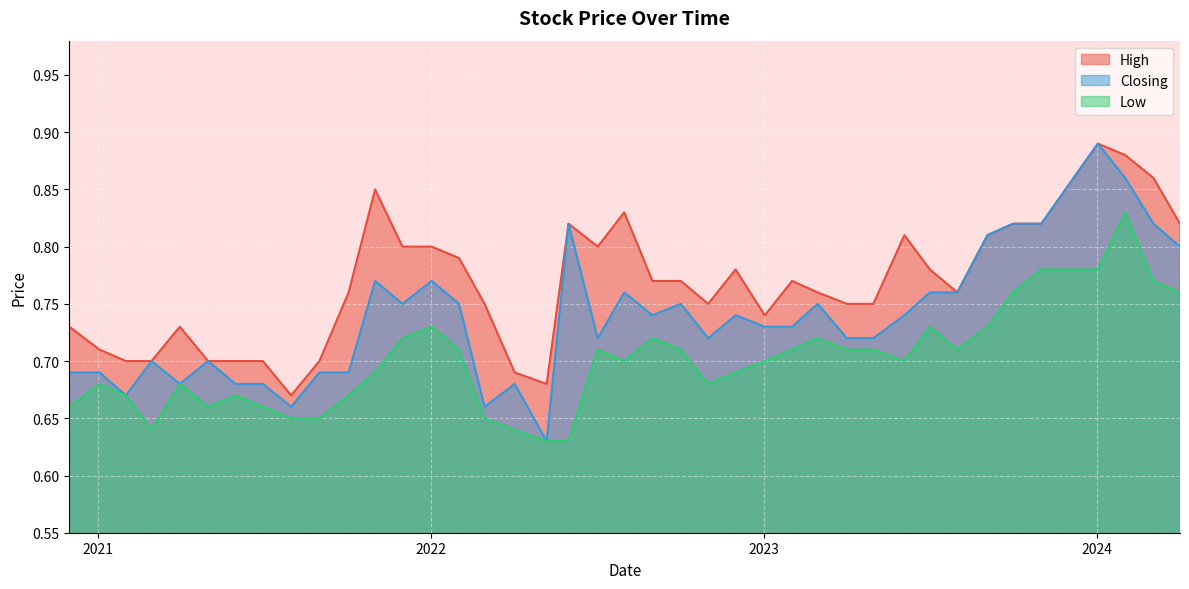

List the series in order of their peak value, lowest first.

Low, High, Closing